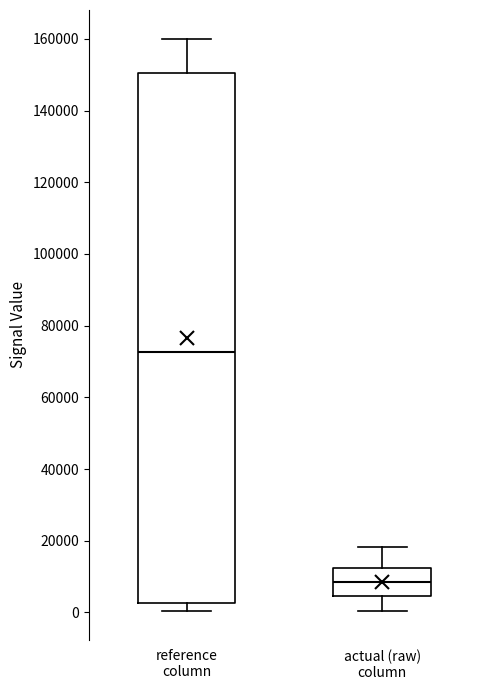

Which box is the tallest, from its lower edge to its upper edge?

reference column